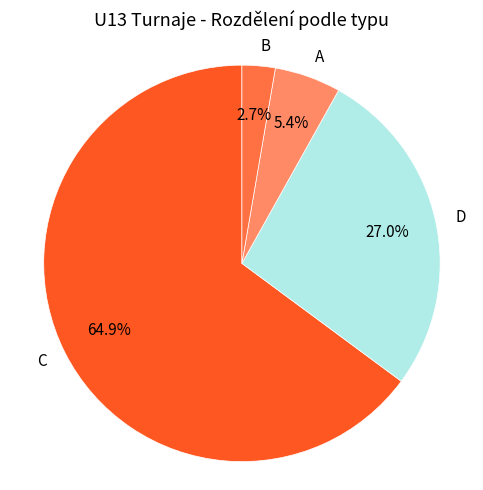

How many slices are in this pie chart?

4